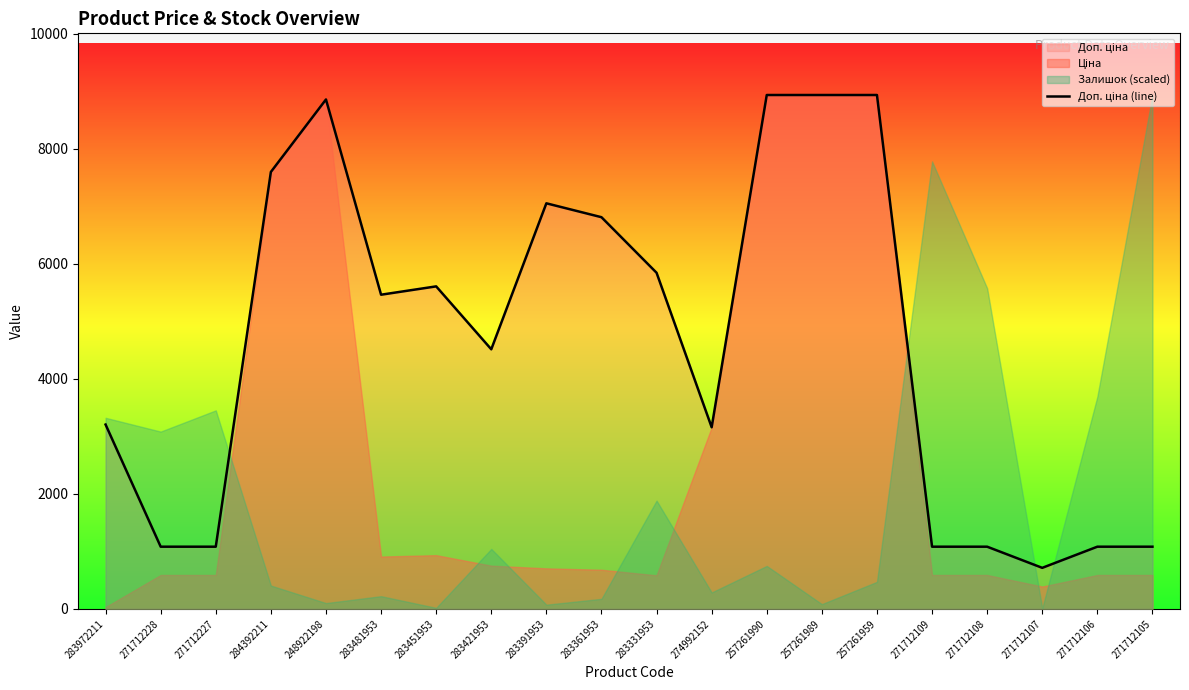

What is the maximum value shown in the chart?

8934.1